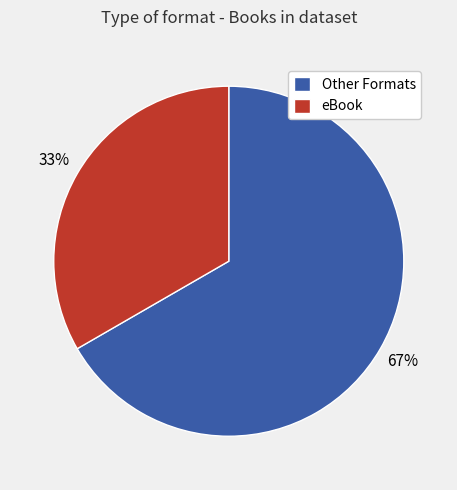

Between eBook and Other Formats, which is larger?

Other Formats